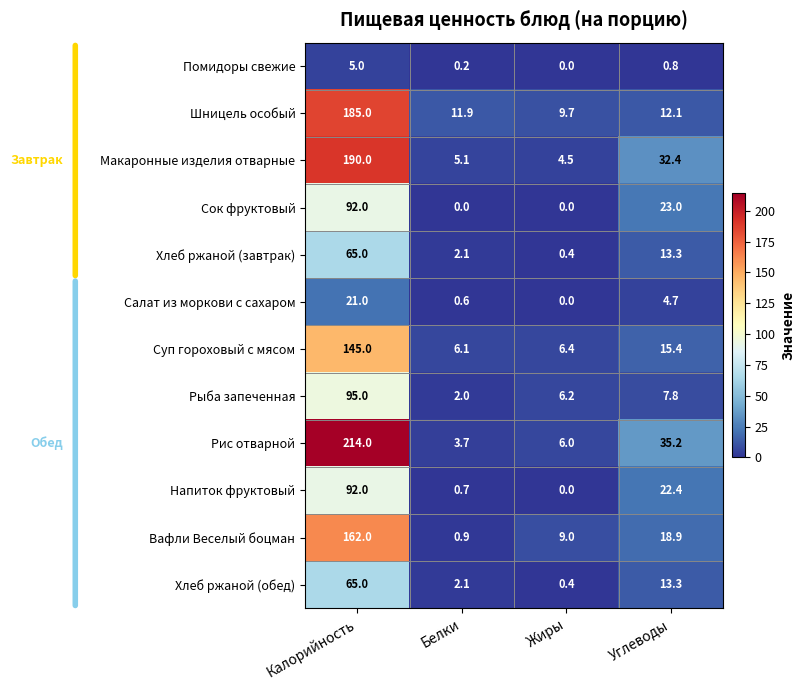

Rank the categories by Хлеб ржаной (завтрак) value from highest to lowest.

Калорийность, Углеводы, Белки, Жиры